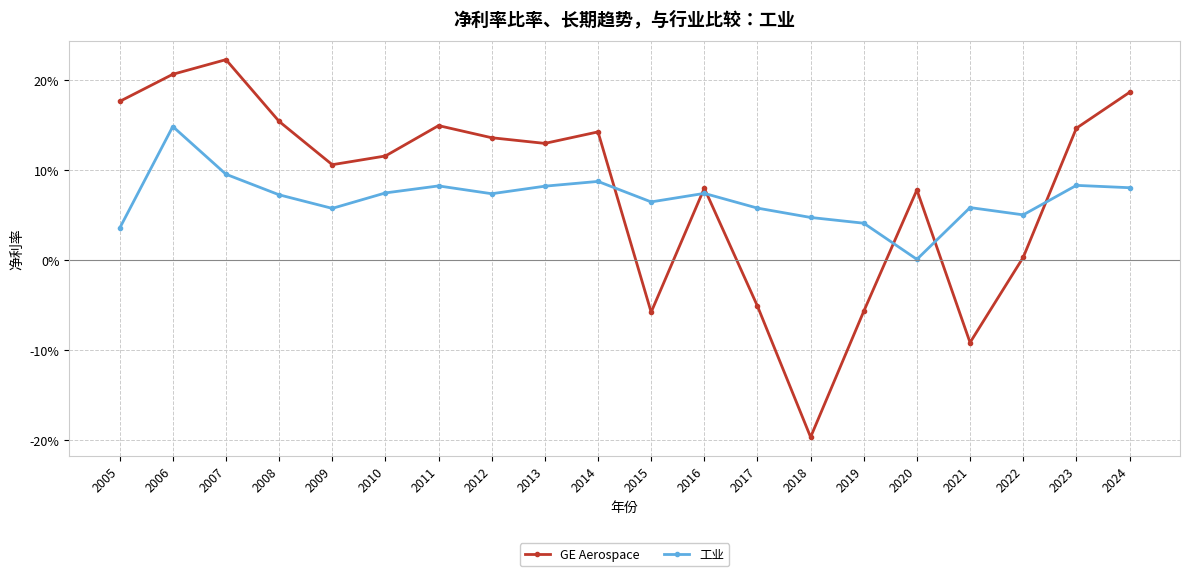

What is the greatest value displayed?

0.2